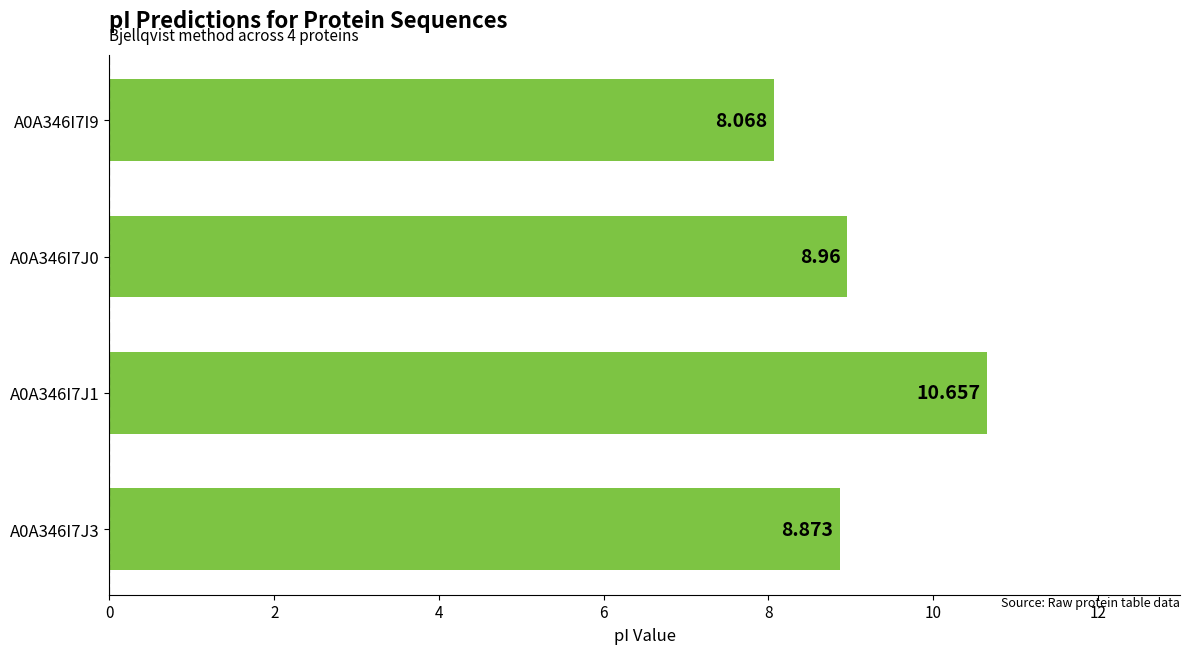

List the labels in order of value, smallest first.

A0A346I7I9, A0A346I7J3, A0A346I7J0, A0A346I7J1